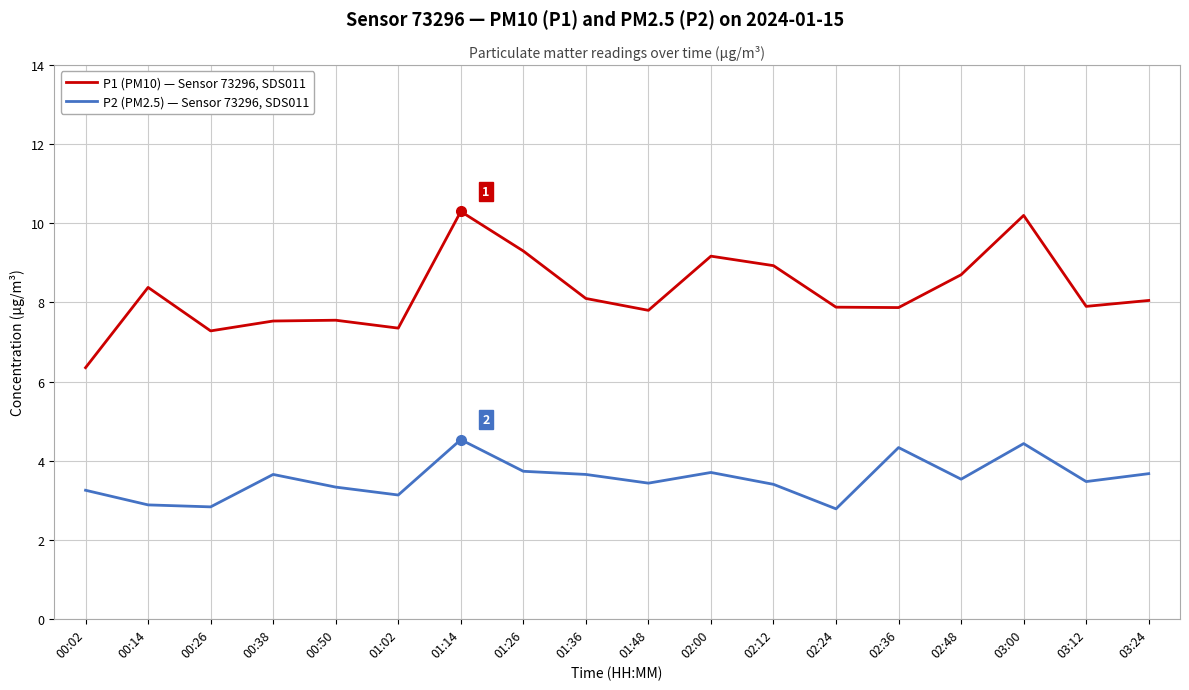

True or false: P1 (PM10) — Sensor 73296, SDS011 has more than 1 points higher than both neighbors.

True